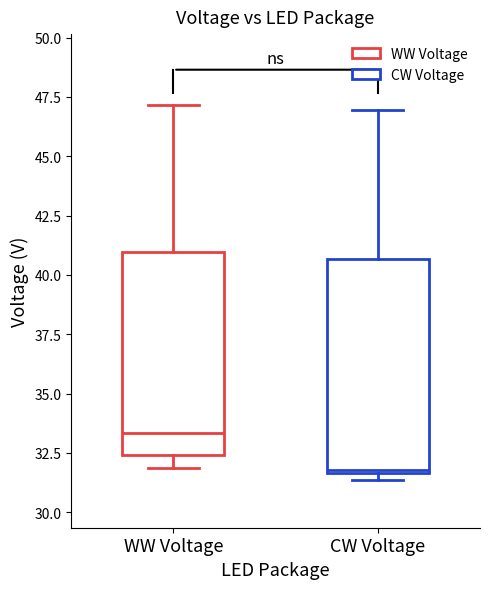

Which box has the highest median line?

WW Voltage